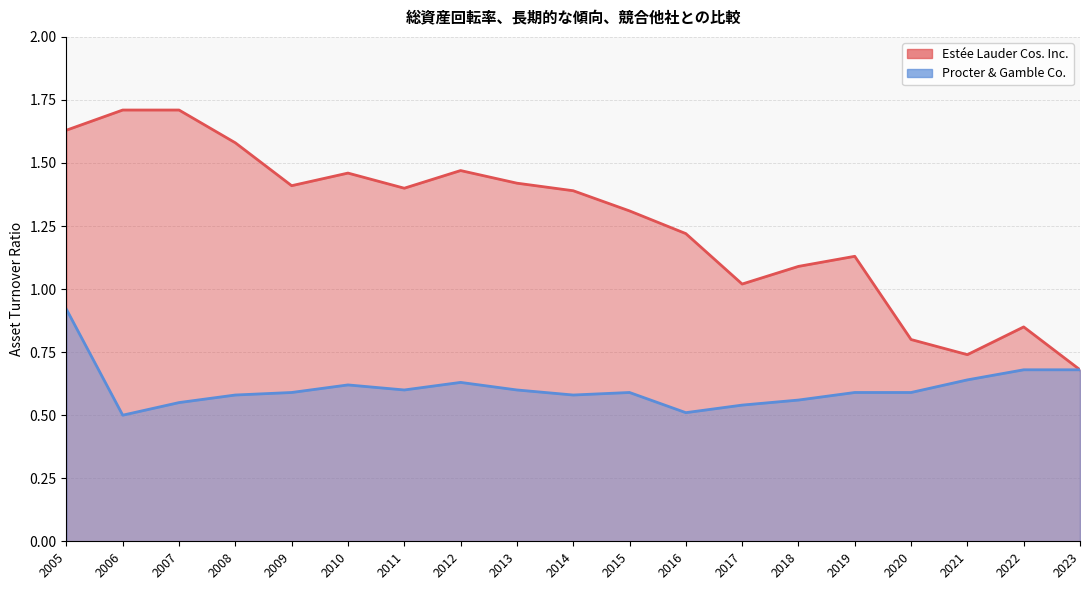

At which label is Estée Lauder Cos. Inc. closest to 1?

2017